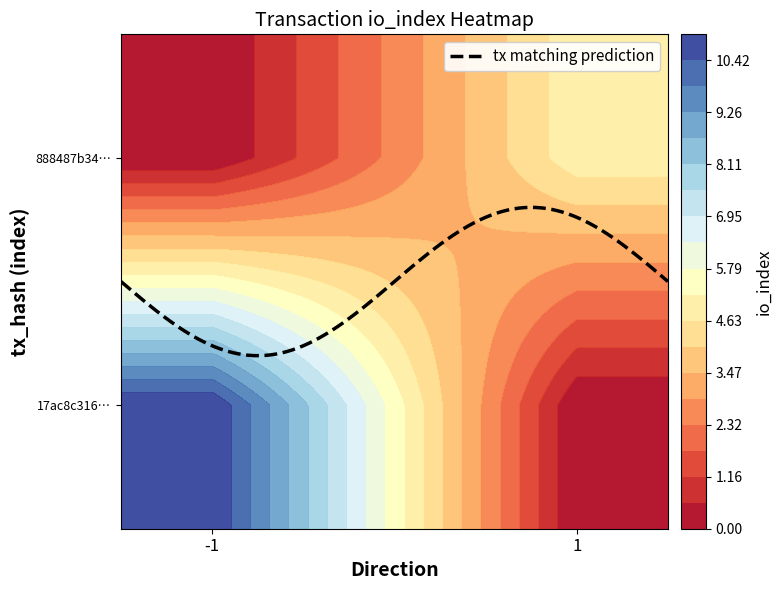

Rank the series by their average value, from lowest to highest.

888487b34537ebd977ec536d165278372ebbd64, 17ac8c3169e3992a40868195d433d0cd4b1dfe3